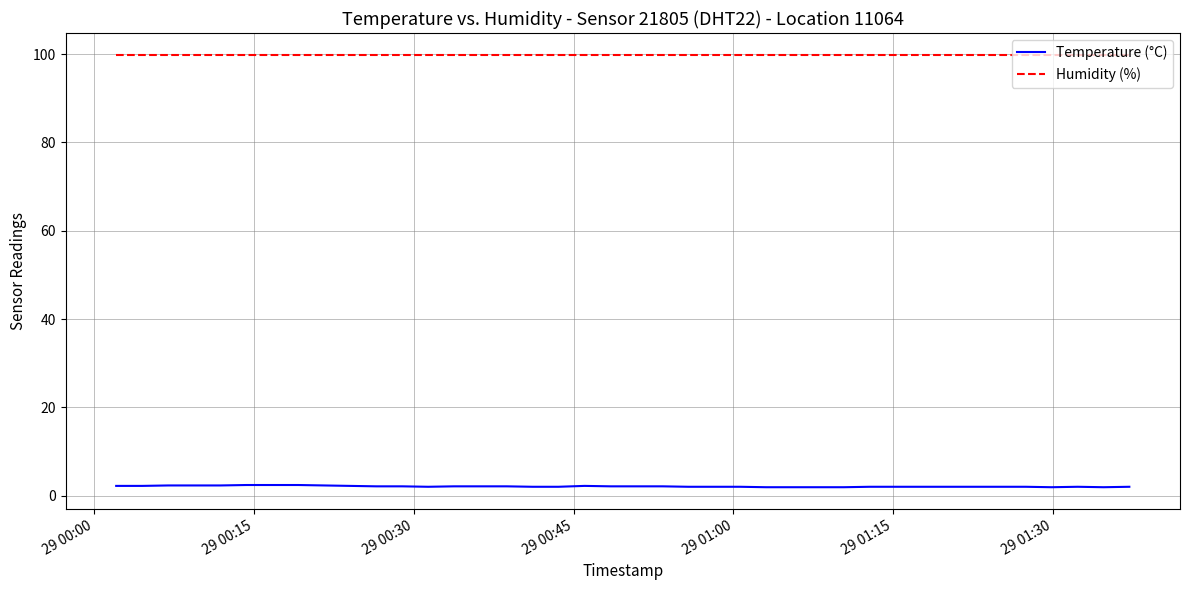

Which series has the largest range (max minus min)?

Temperature (°C)